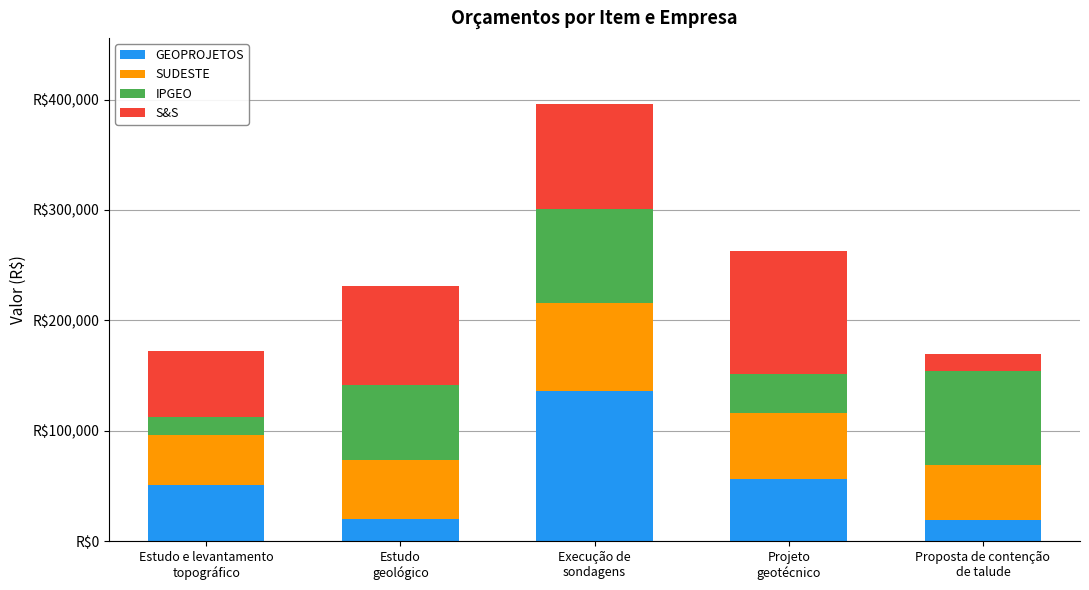

At which category is the sum across all series the highest?

Execução de
sondagens